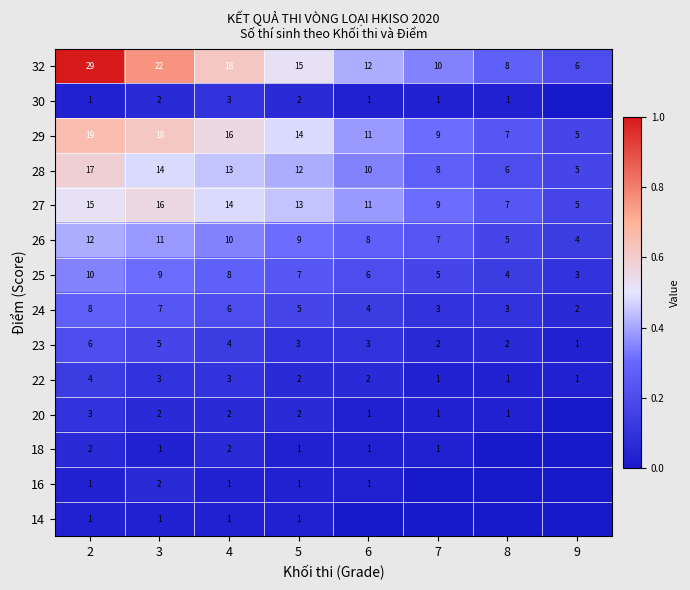

The value of 30 at 5 is 2. True or false?

True